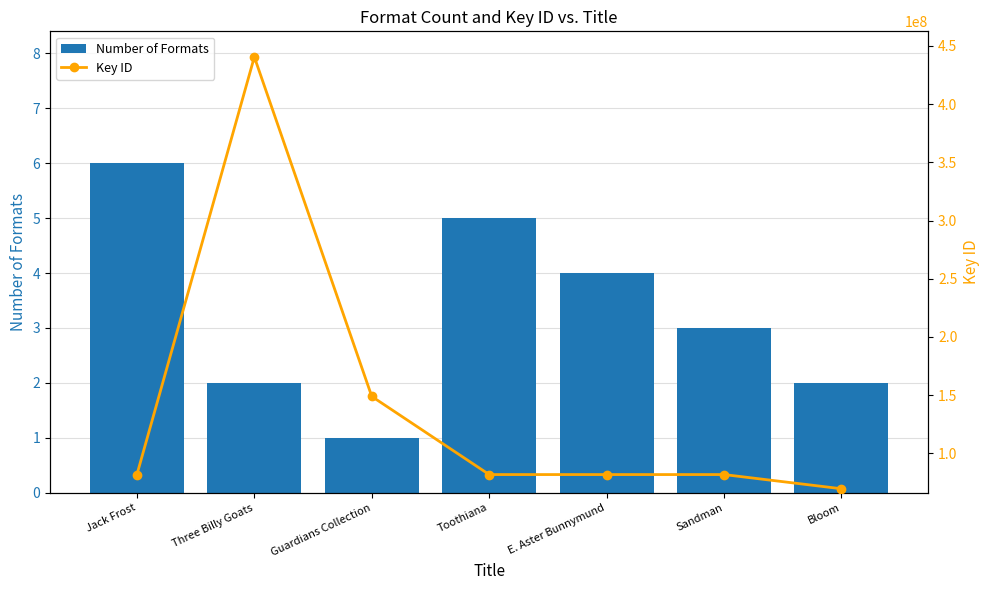

Does the chart contain any negative values?

No